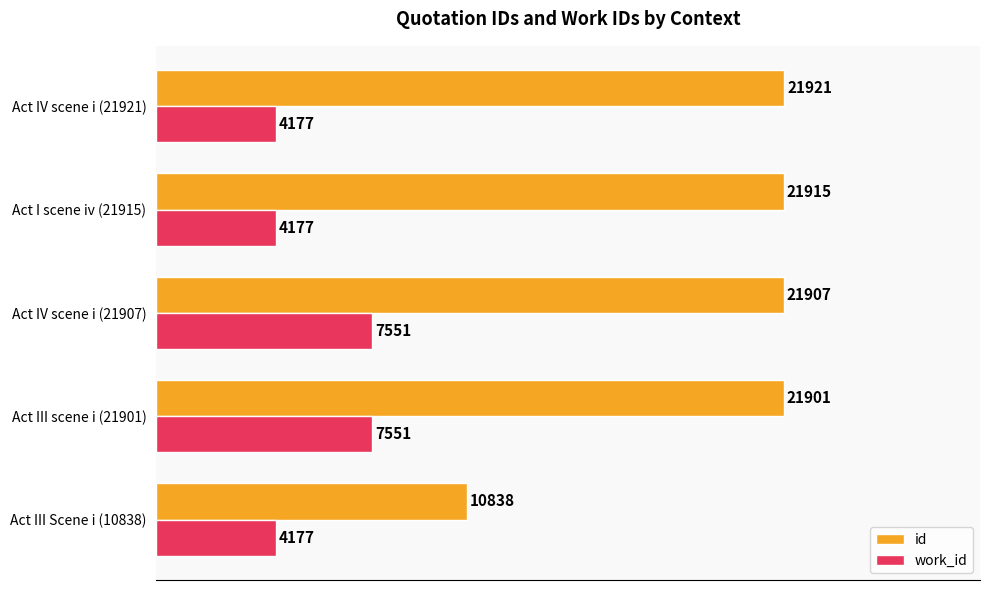

What is the difference between the work_id values at Act III Scene i (10838) and Act III scene i (21901)?

3374